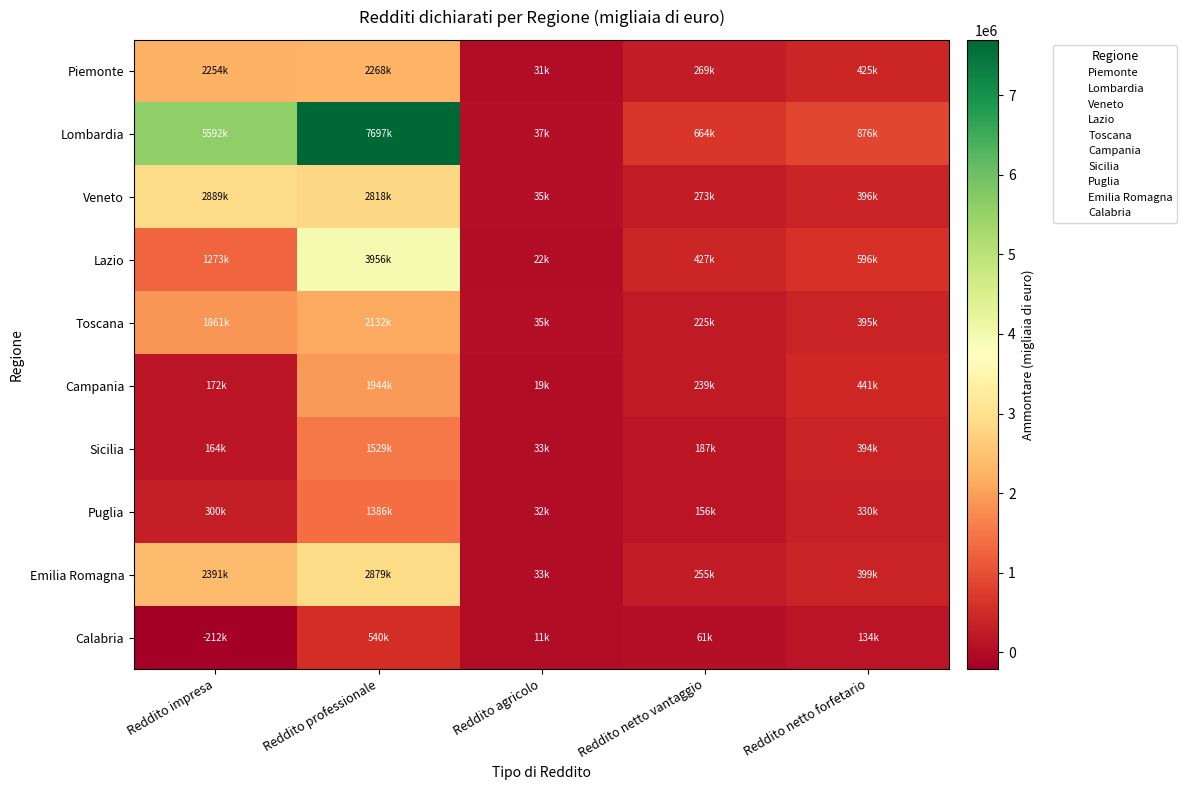

Which series has the largest total across all categories?

Lombardia